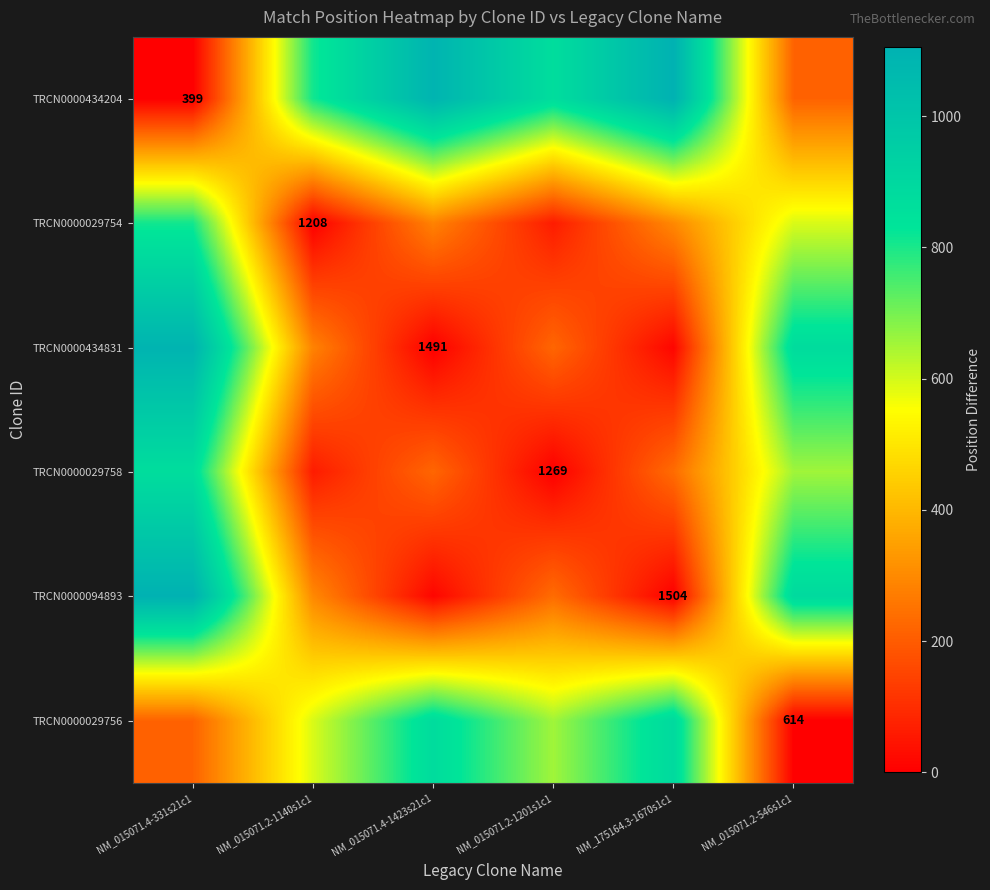

What is the total value across all series at NM_015071.4-1423s21c1?

2487